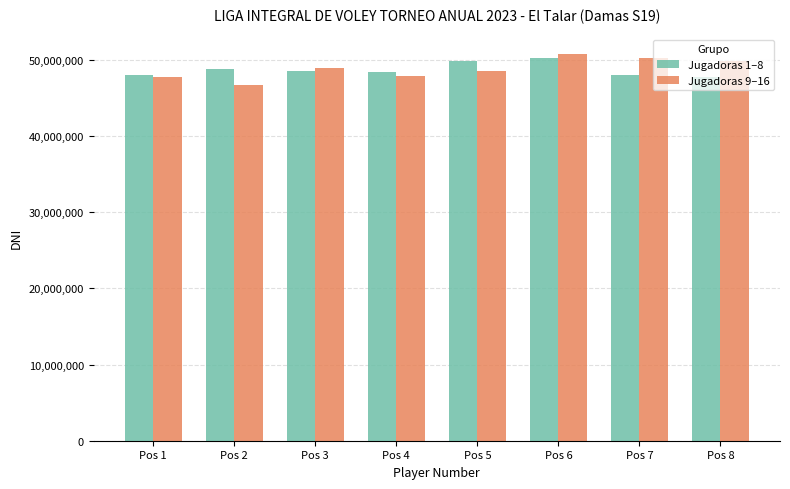

What are all the series names shown in the legend?

Jugadoras 1–8, Jugadoras 9–16